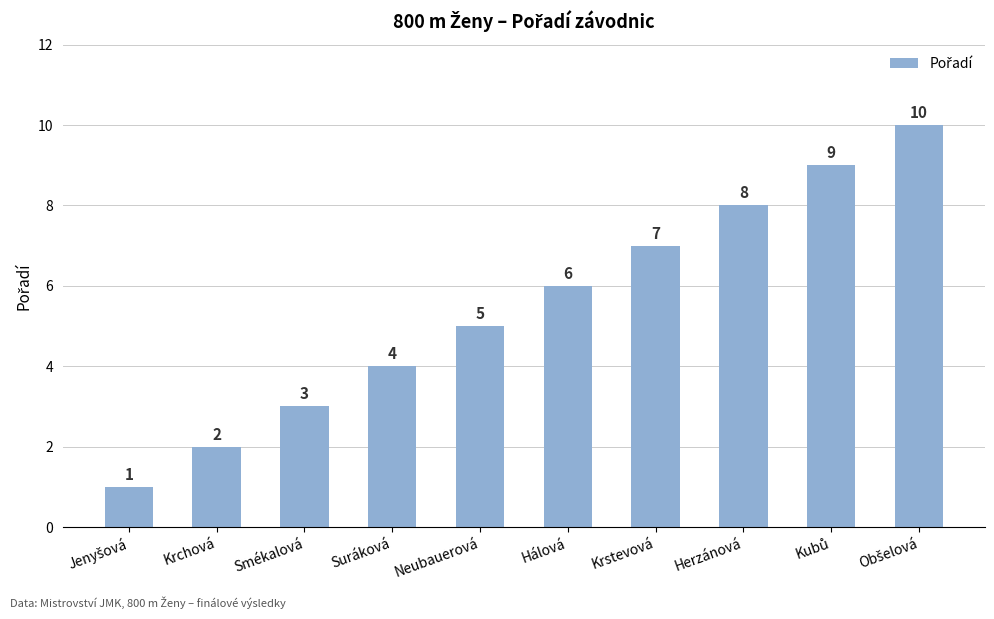

The chart shows a value of 3 at Suráková. True or false?

False